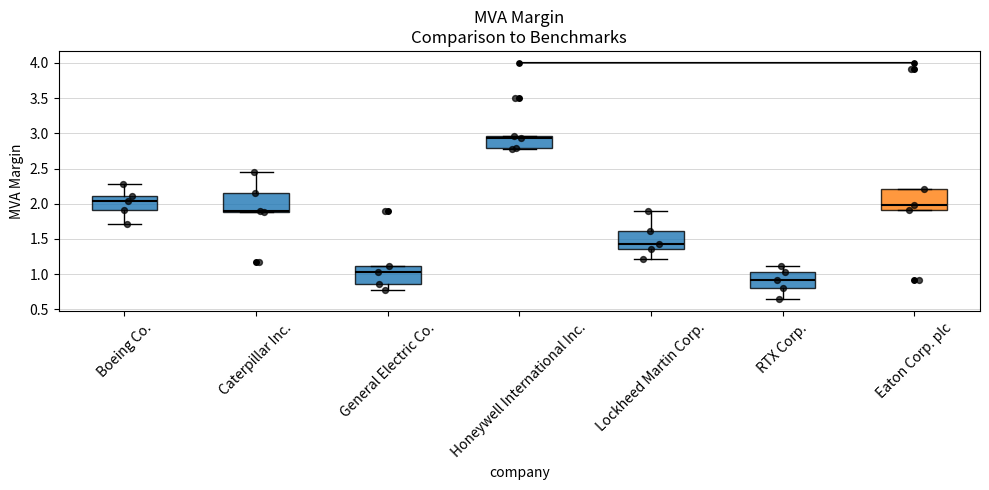

Which box's median line is the highest?

Honeywell International Inc.